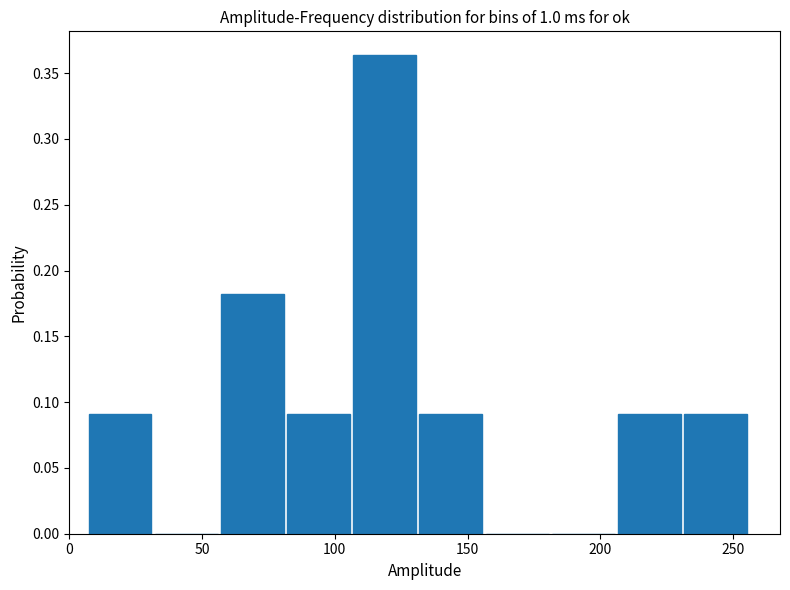

Which range on the x-axis has the tallest bar?

105 to 130